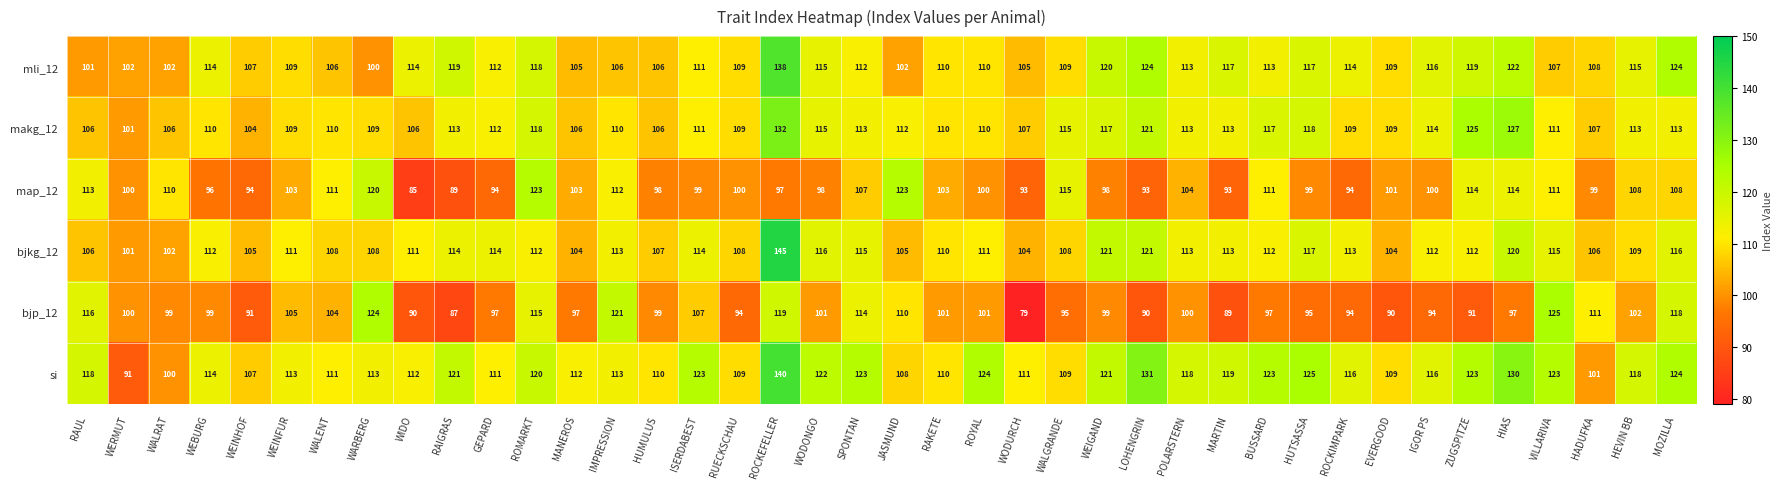

What is the total value across all series at POLARSTERN?

661